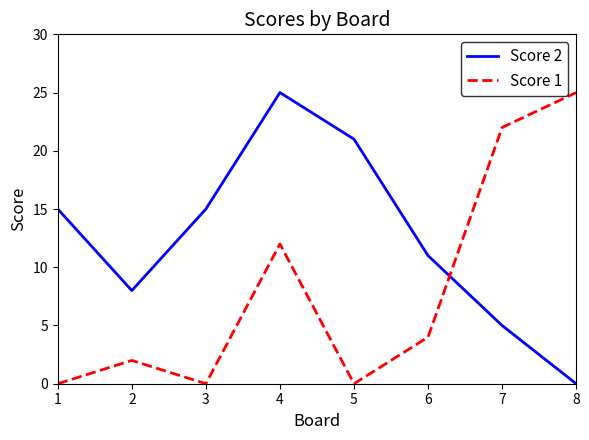

Which series changed the most between 2 and 3?

Score 2